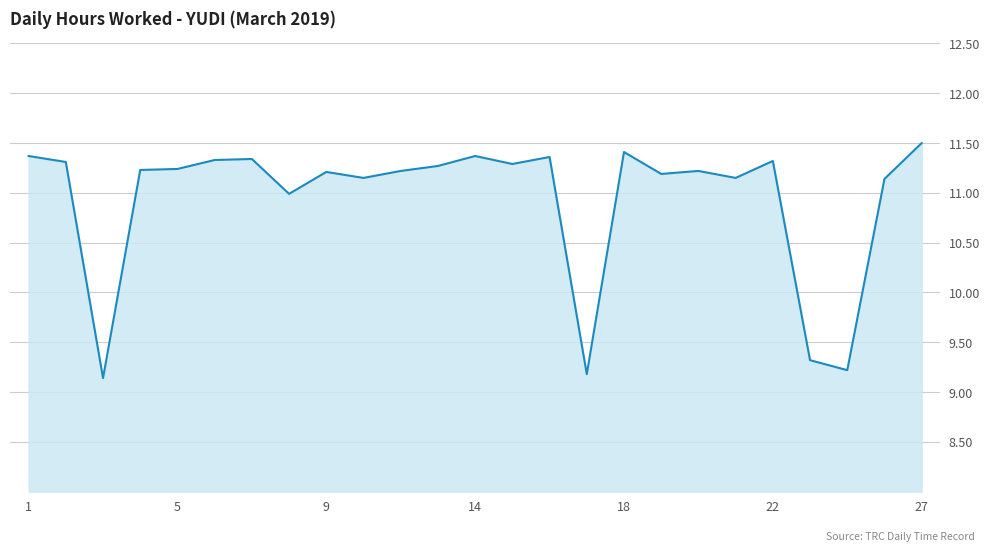

What is the minimum value shown in the chart?

9.1